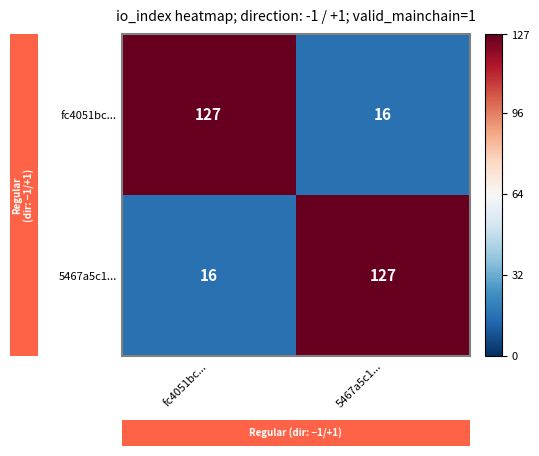

What is the greatest value displayed?

127